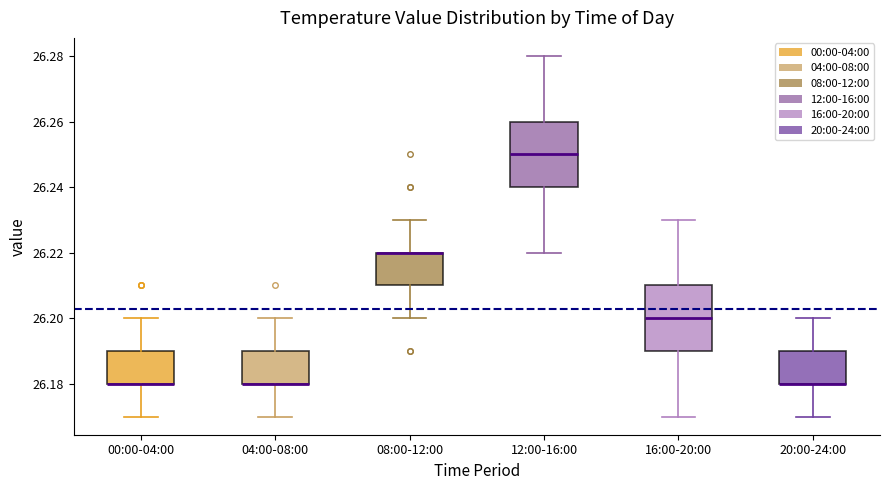

Reading left to right, read every box against the y-axis: the position of its median line, the range the box covers, and the ends of its whiskers. The values are not printed on the chart, so give them approximately, as read against the axis.

00:00-04:00: median 26.18 (drawn on the box's lower edge), box 26.18 to 26.19, whiskers 26.17 to 26.20
04:00-08:00: median 26.18 (drawn on the box's lower edge), box 26.18 to 26.19, whiskers 26.17 to 26.20
08:00-12:00: median 26.22 (drawn on the box's upper edge), box 26.21 to 26.22, whiskers 26.20 to 26.23
12:00-16:00: median 26.25, box 26.24 to 26.26, whiskers 26.22 to 26.28
16:00-20:00: median 26.20, box 26.19 to 26.21, whiskers 26.17 to 26.23
20:00-24:00: median 26.18 (drawn on the box's lower edge), box 26.18 to 26.19, whiskers 26.17 to 26.20